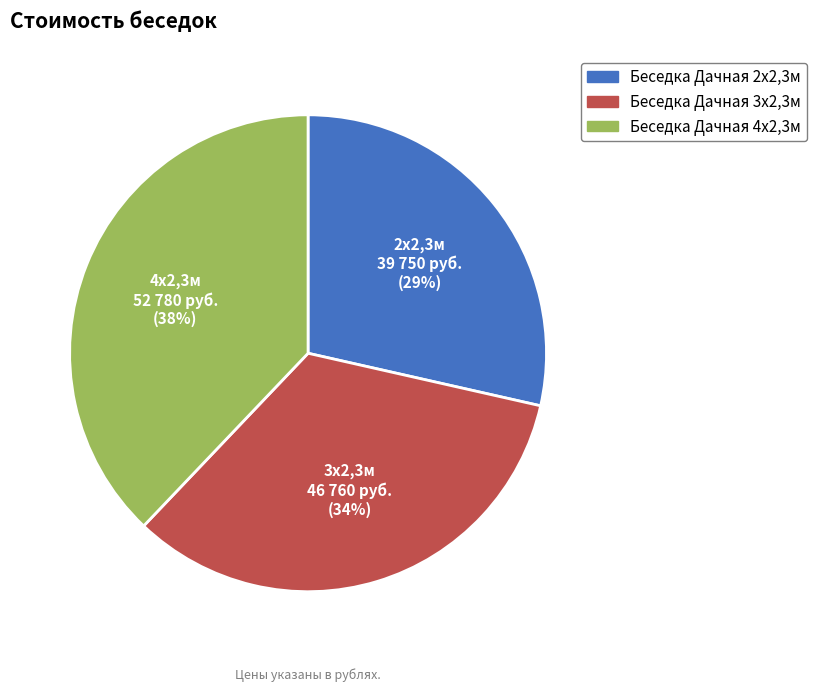

Count the number of slices in the pie.

3